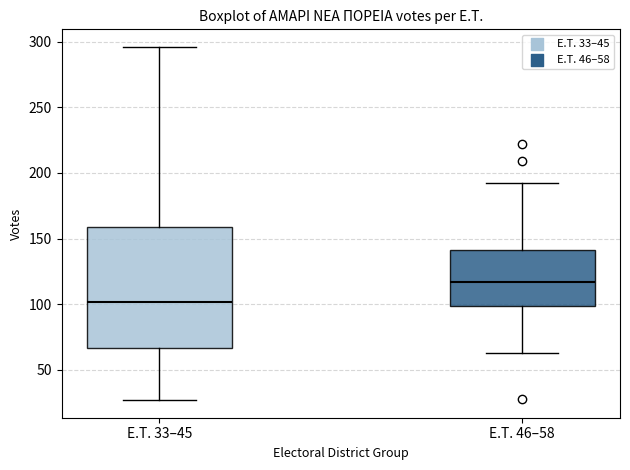

Comparing the boxes themselves (not the whiskers), which one is the tallest?

E.T. 33–45